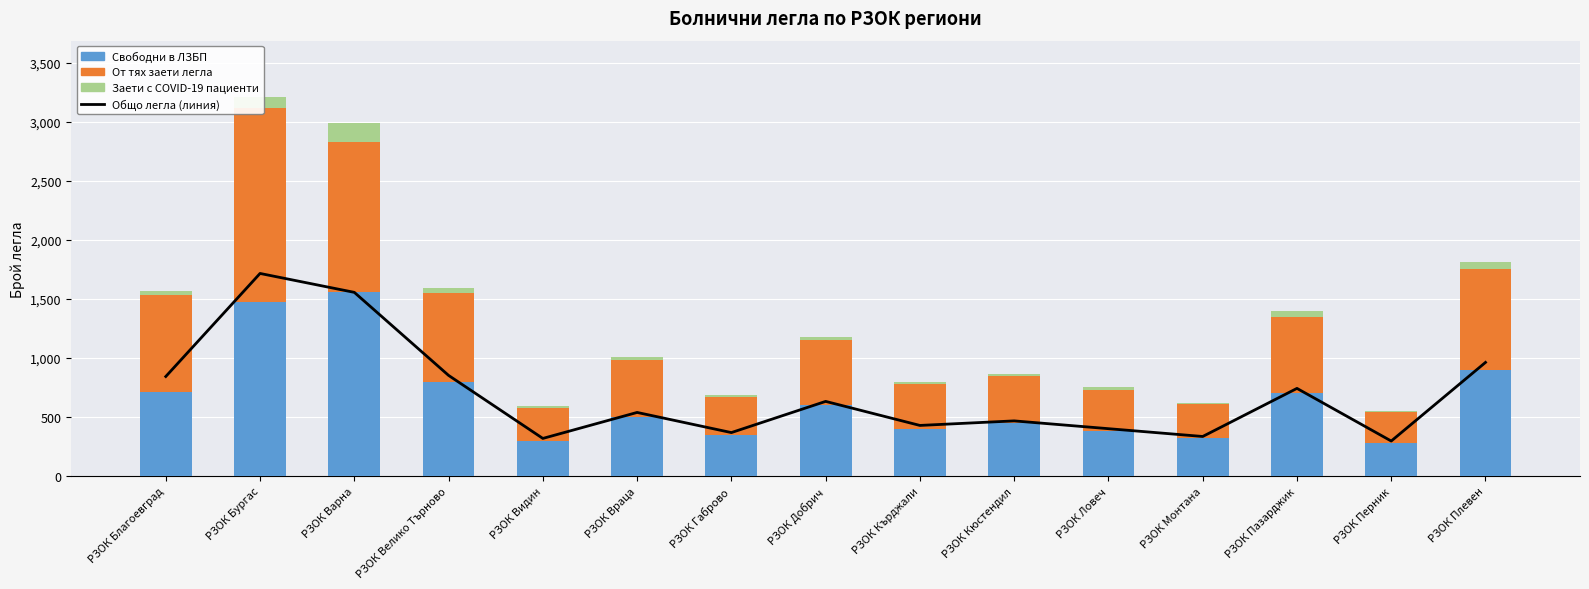

The От тях заети легла с пациенти с диагноза COVID-19 series shows 154.7 at РЗОК Бургас. True or false?

False